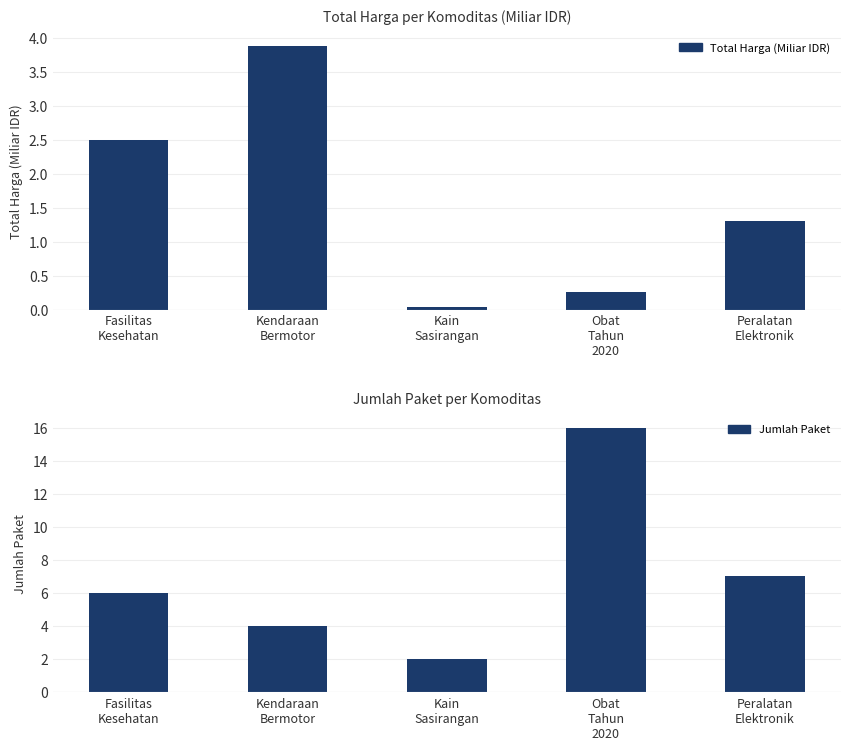

Rank the series by their maximum value, from lowest to highest.

Total Harga (Miliar IDR), Jumlah Paket